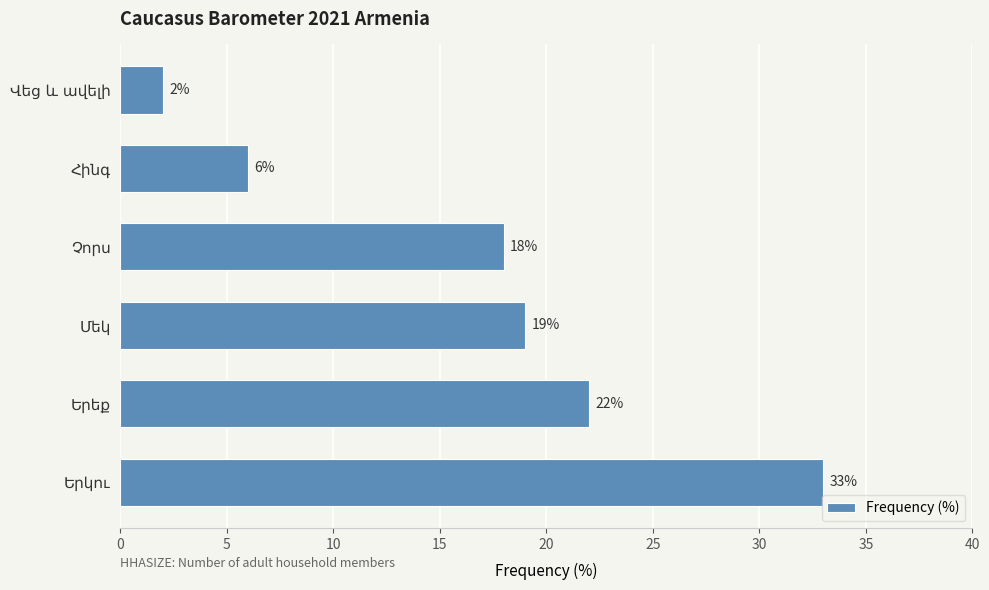

What is the difference between the maximum and minimum values?

31